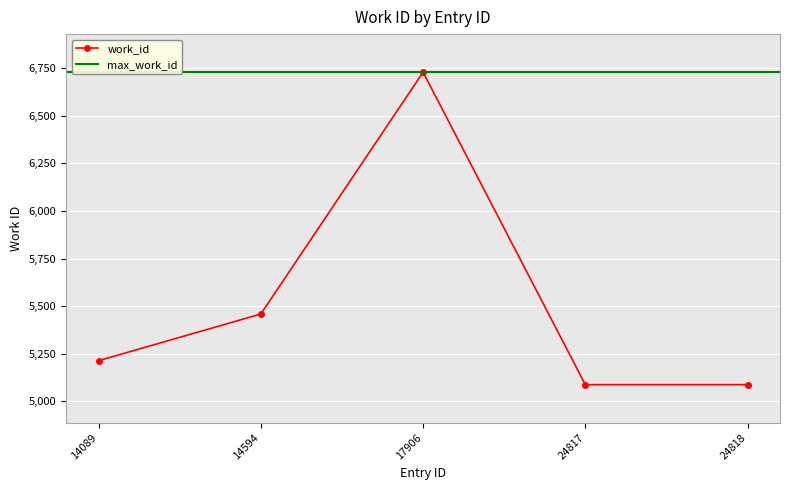

Between 14594 and 14089, which is larger?

14594